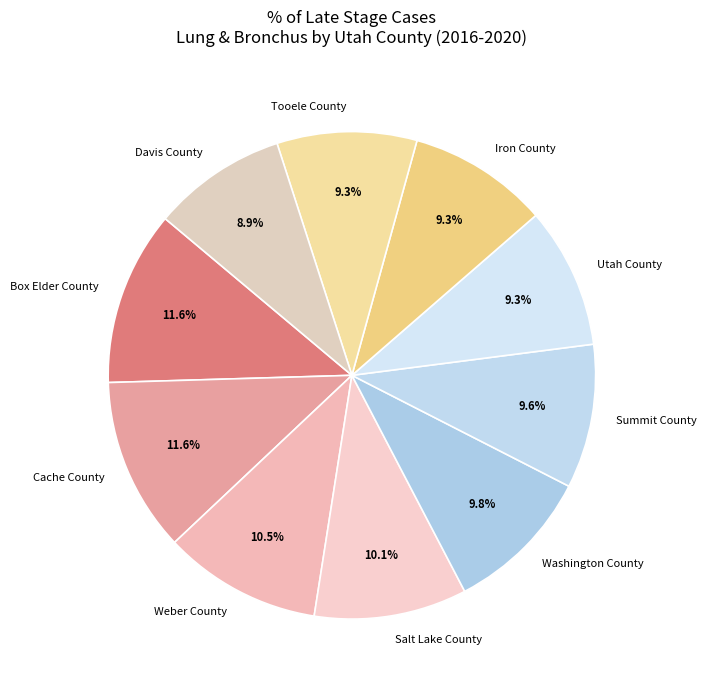

Is Utah County the majority of the pie?

No